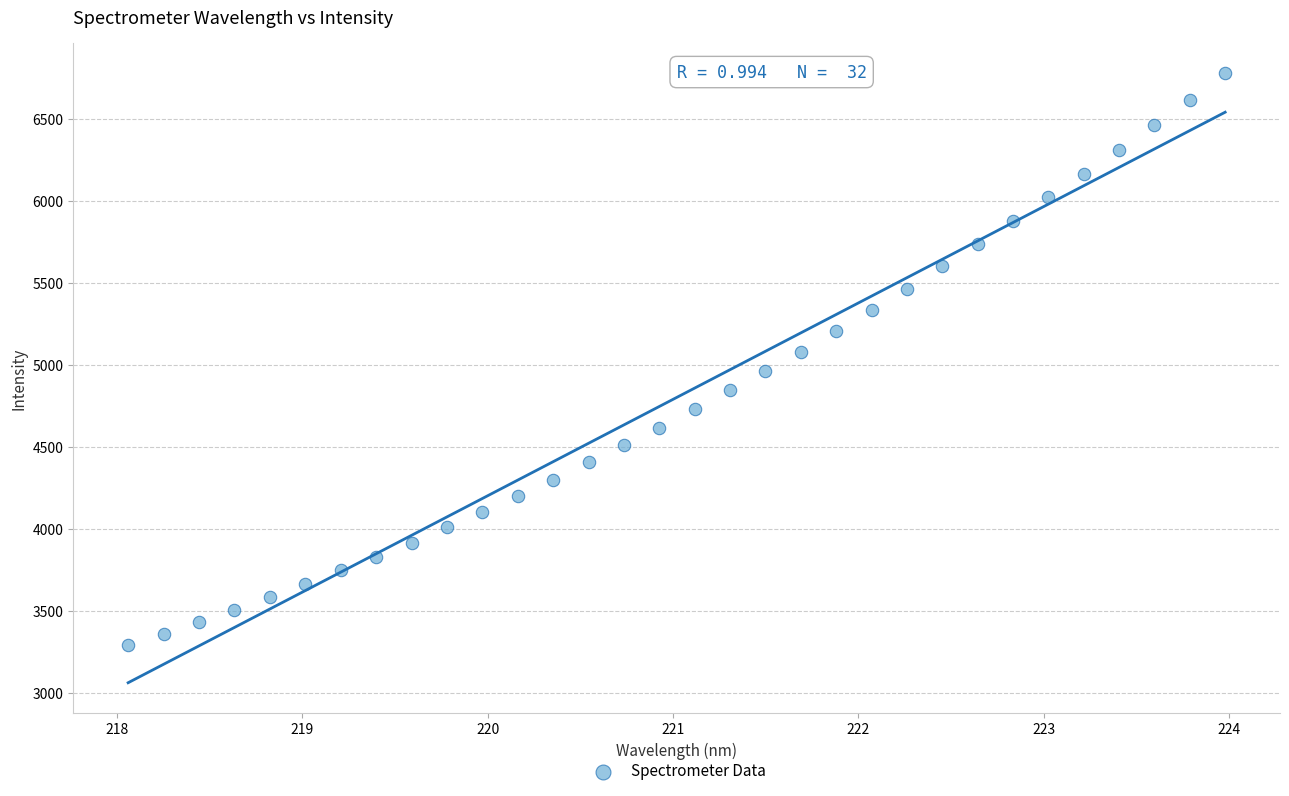

What is the range of Y values (max minus min)?

3487.0